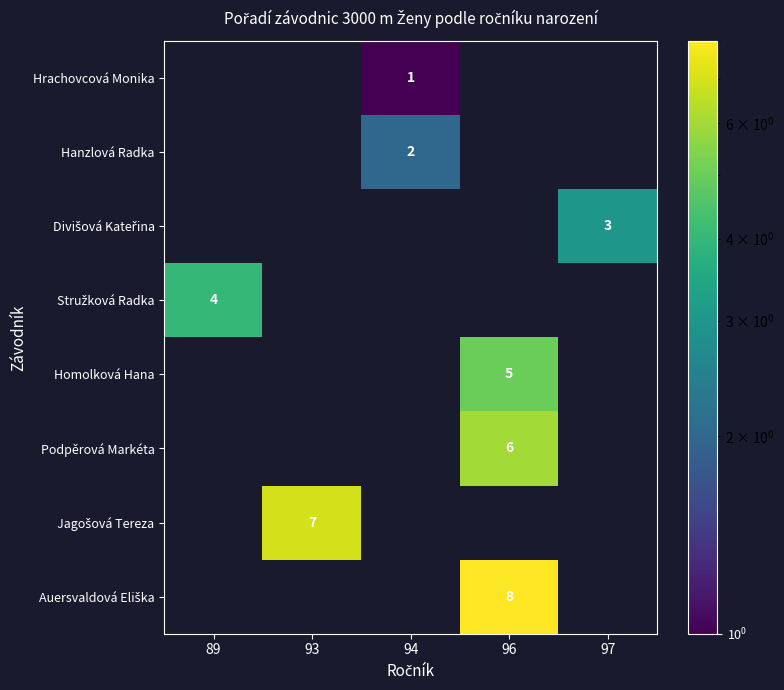

Is it true that Homolková Hana equals 5 at 96?

True